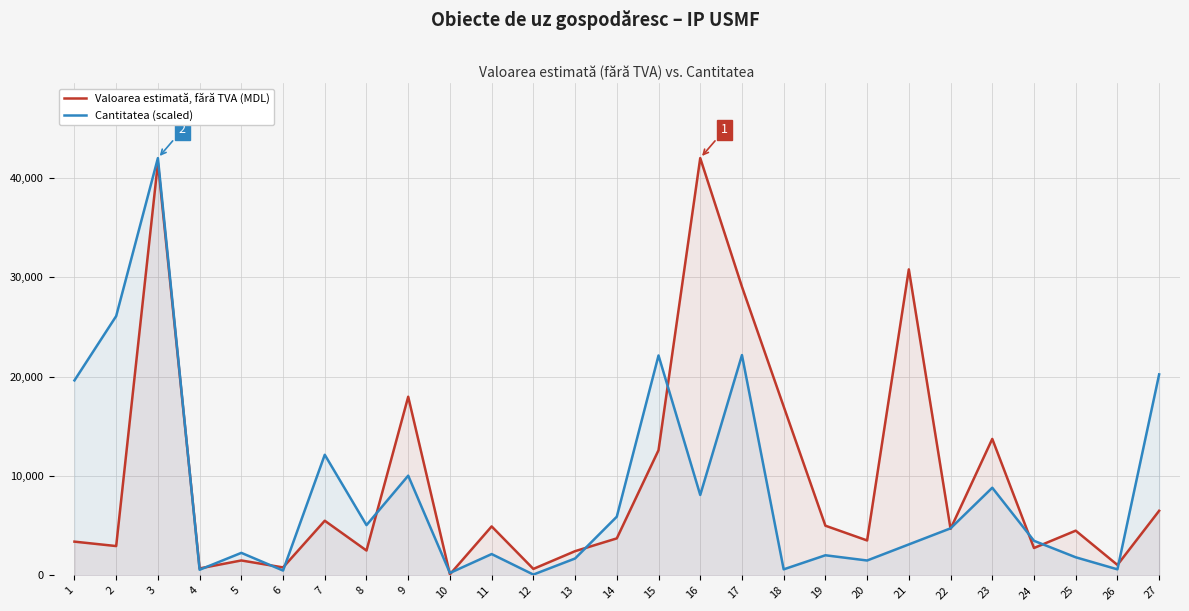

At which label does Cantitatea (scaled) first exceed 3479?

1